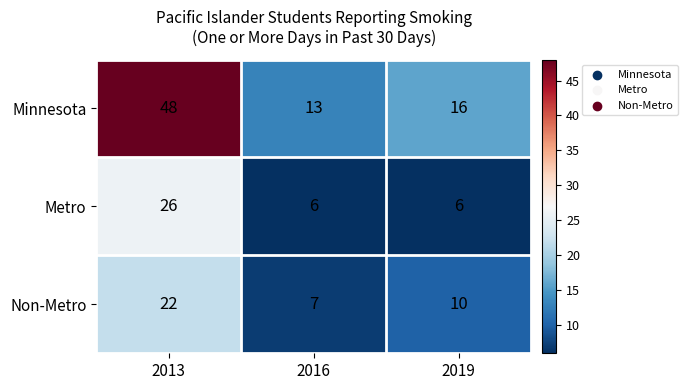

What value does the Minnesota series have at 2019?

16